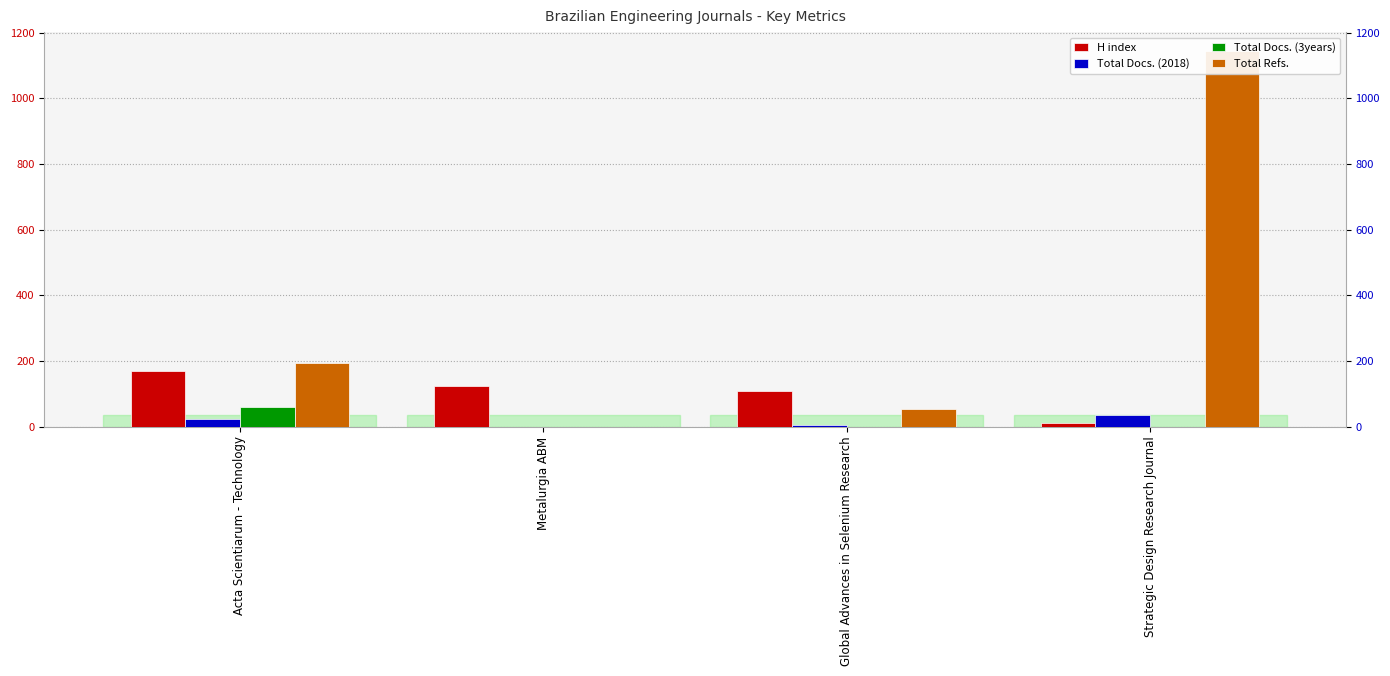

What position from the left is Global Advances in Selenium Research?

3